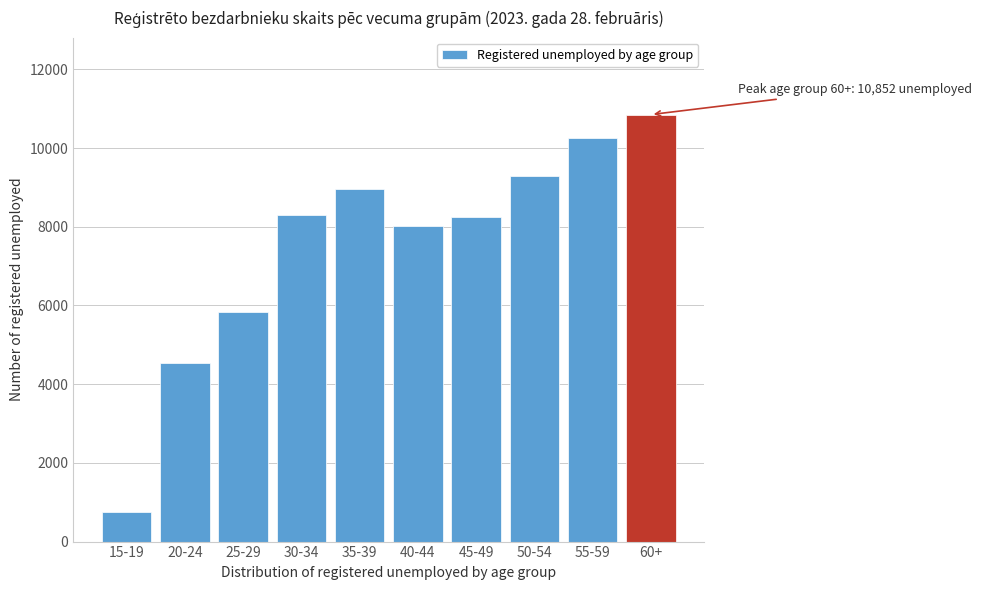

Reading left to right, transcribe all the data shown in this chart.

756	4545	5829	8306	8957	8010	8247	9281	10261	10852